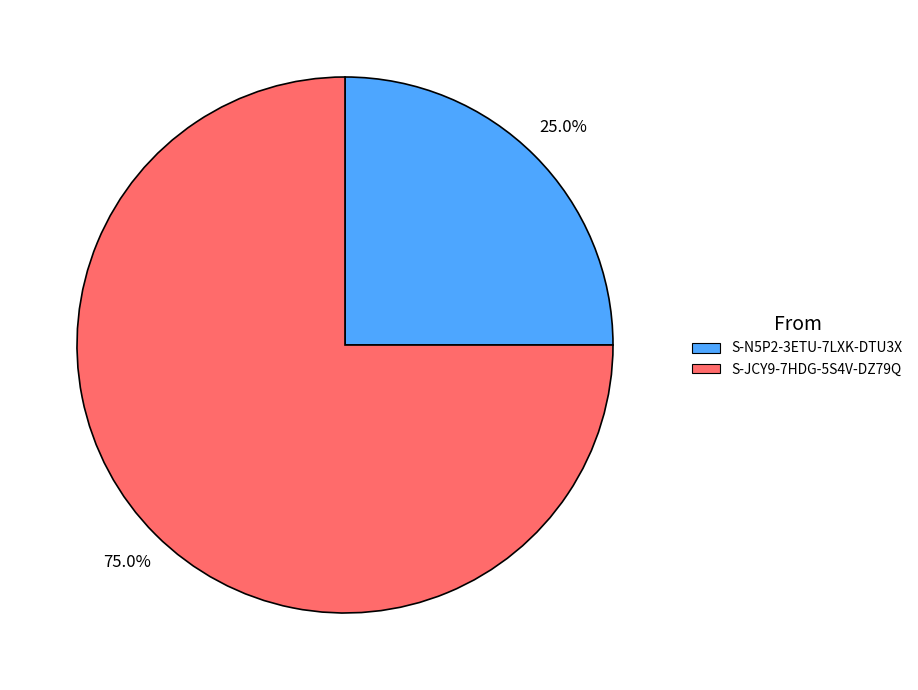

Which has a higher value, S-JCY9-7HDG-5S4V-DZ79Q or S-N5P2-3ETU-7LXK-DTU3X?

S-JCY9-7HDG-5S4V-DZ79Q